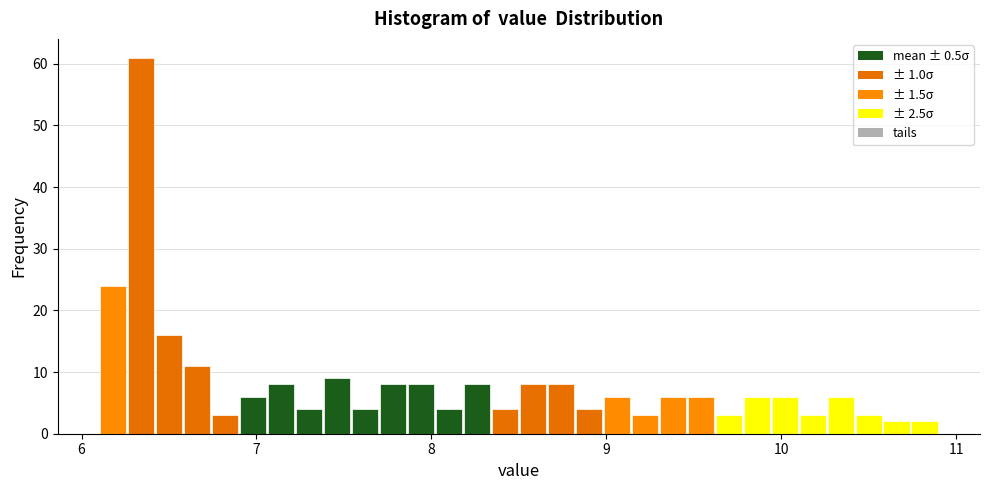

Read against the x-axis, roughly where is the centre of the tallest bar?

6.3